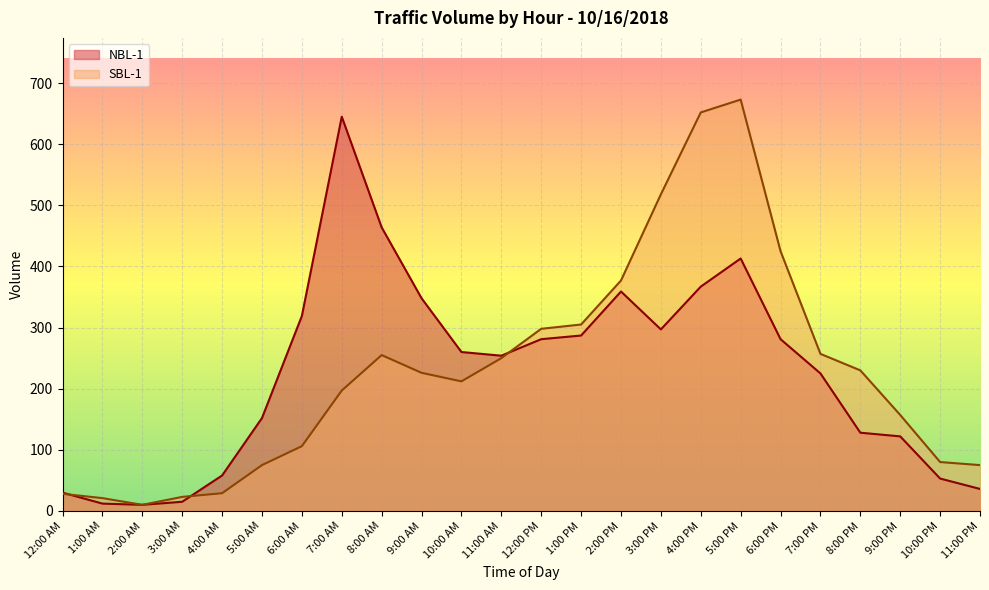

Reading right to left, extract all data points from this chart.

NBL-1: 36	53	122	128	225	281	413	367	297	359	287	281	254	260	348	464	645	319	152	58	15	10	12	30
SBL-1: 75	80	157	230	257	425	673	652	518	377	305	298	250	212	226	255	197	106	75	29	23	10	21	28